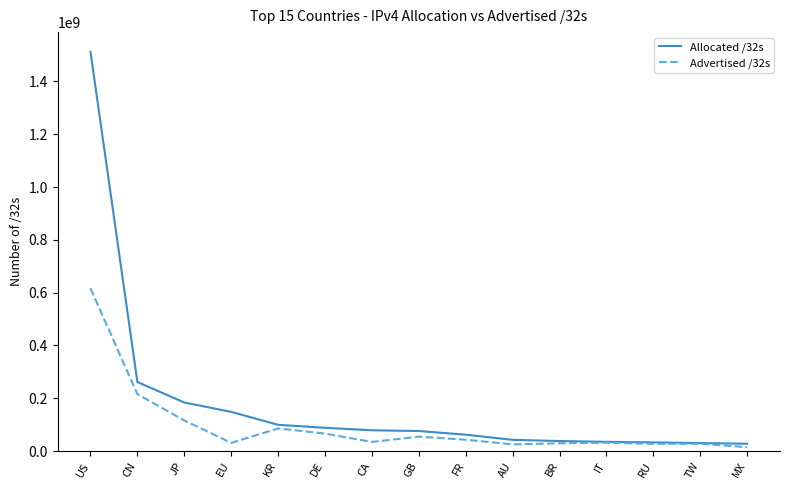

At which category is the sum across all series the highest?

US